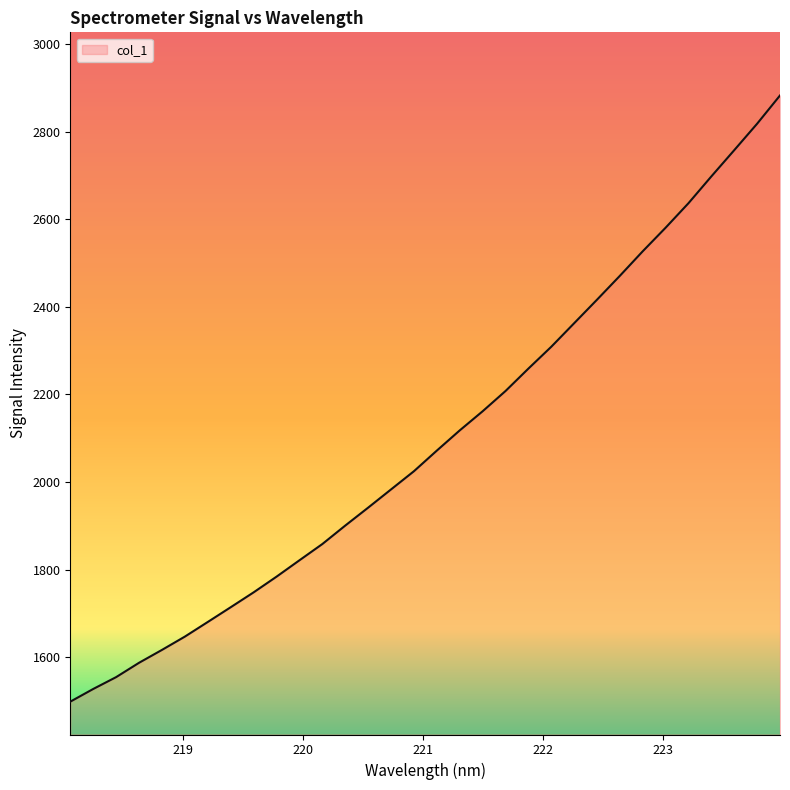

What is the maximum value shown in the chart?

2882.4